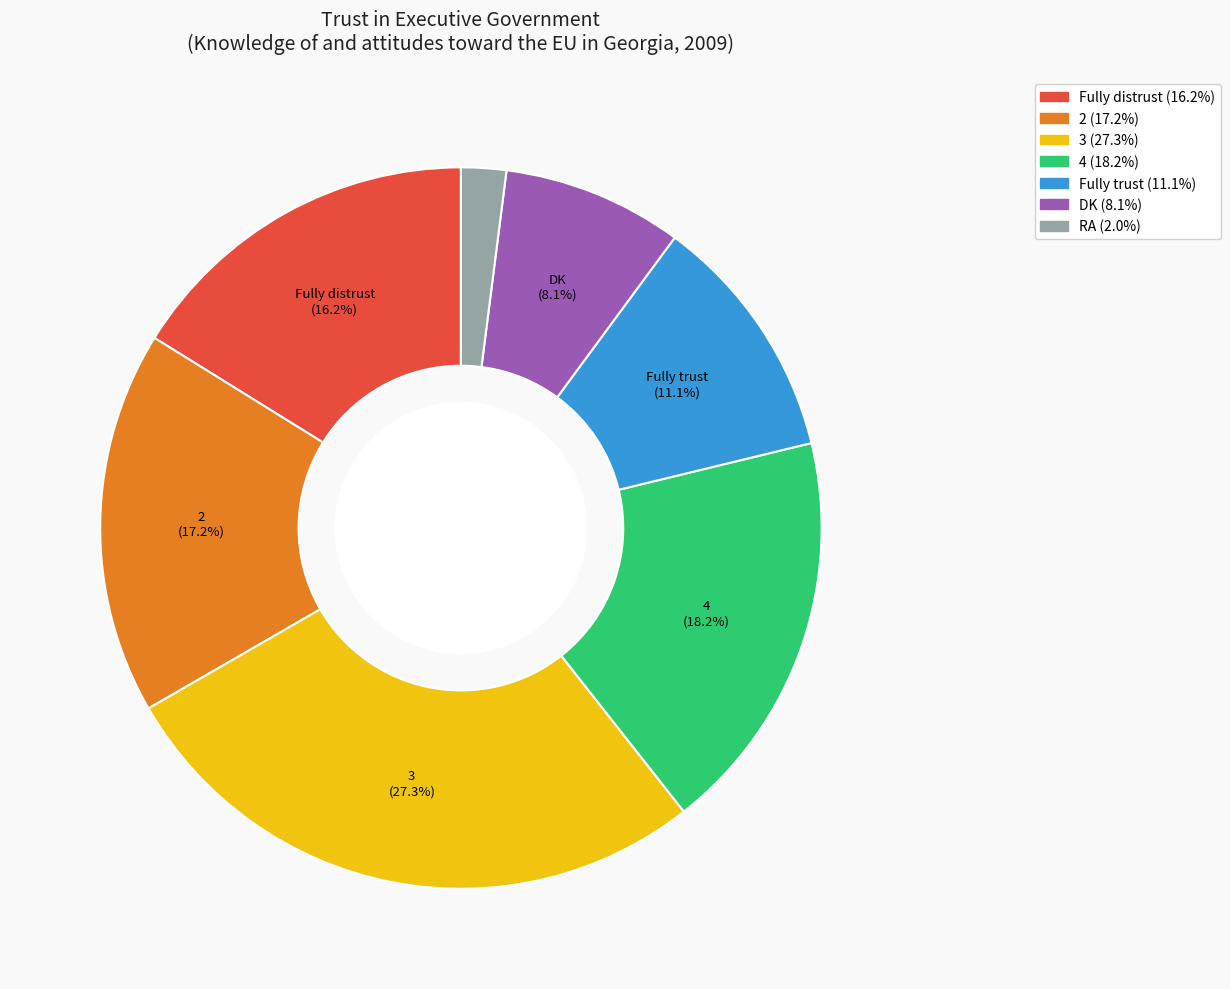

Is DK the majority of the pie?

No